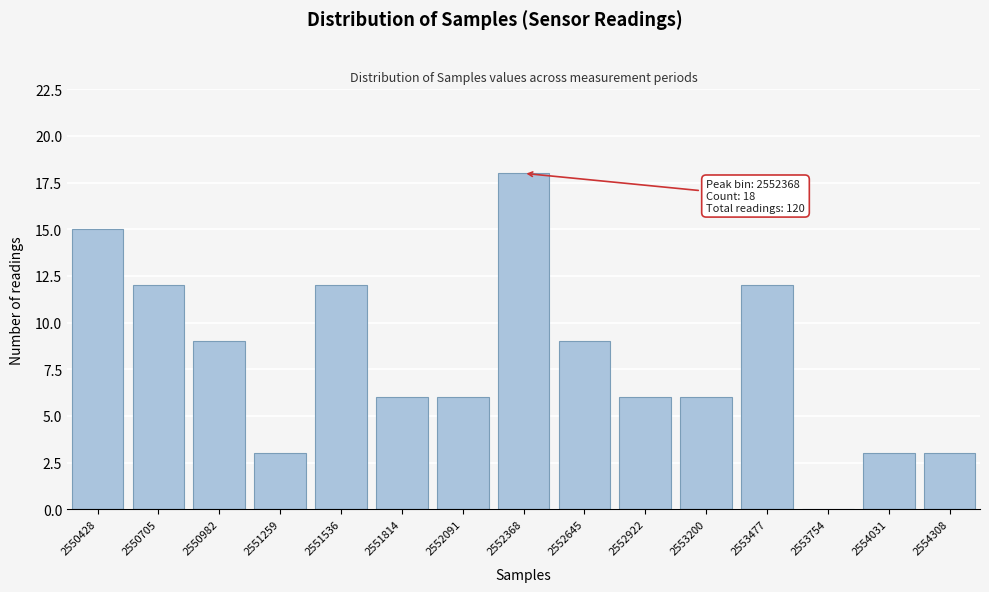

Reading left to right, list all the values displayed in this chart.

2550428=15	2550705=12	2550982=9	2551259=3	2551536=12	2551814=6	2552091=6	2552368=18	2552645=9	2552922=6	2553200=6	2553477=12	2553754=0	2554031=3	2554308=3